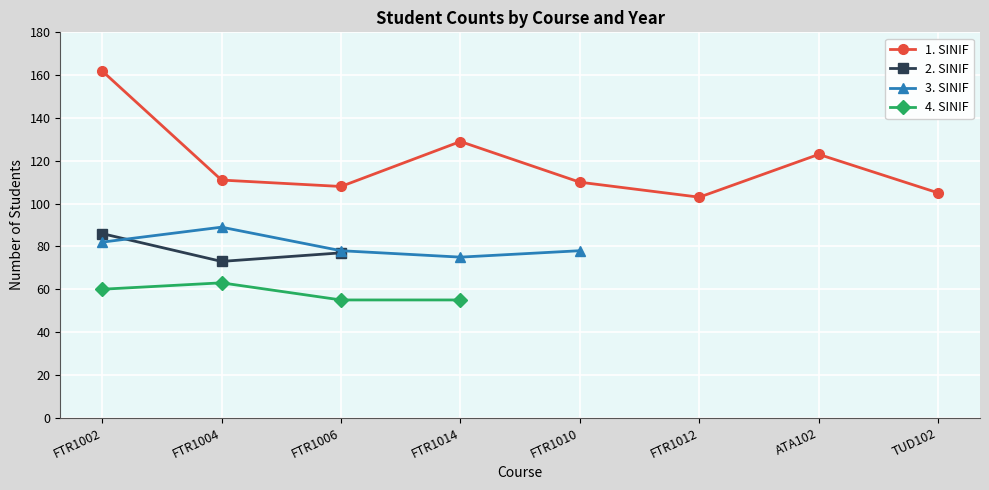

How many values in 3. SINIF are above zero?

5